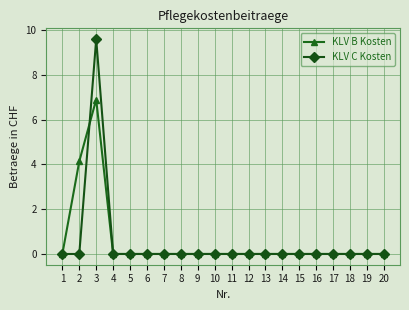

At which category does KLV B Kosten reach its first local peak?

3